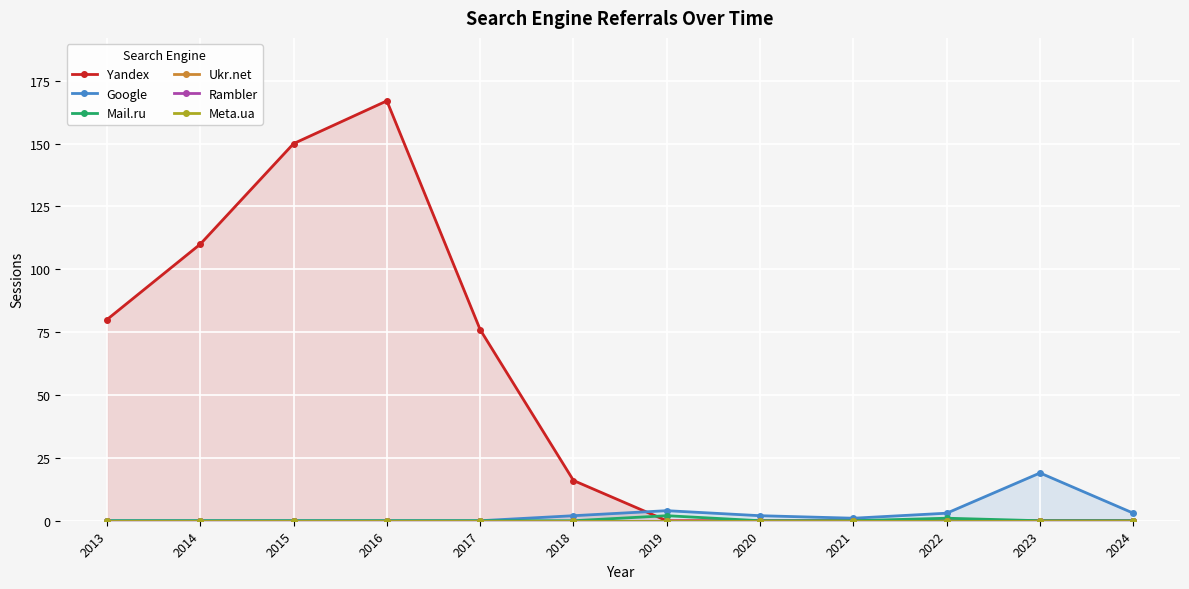

How many lines are shown in the chart?

6